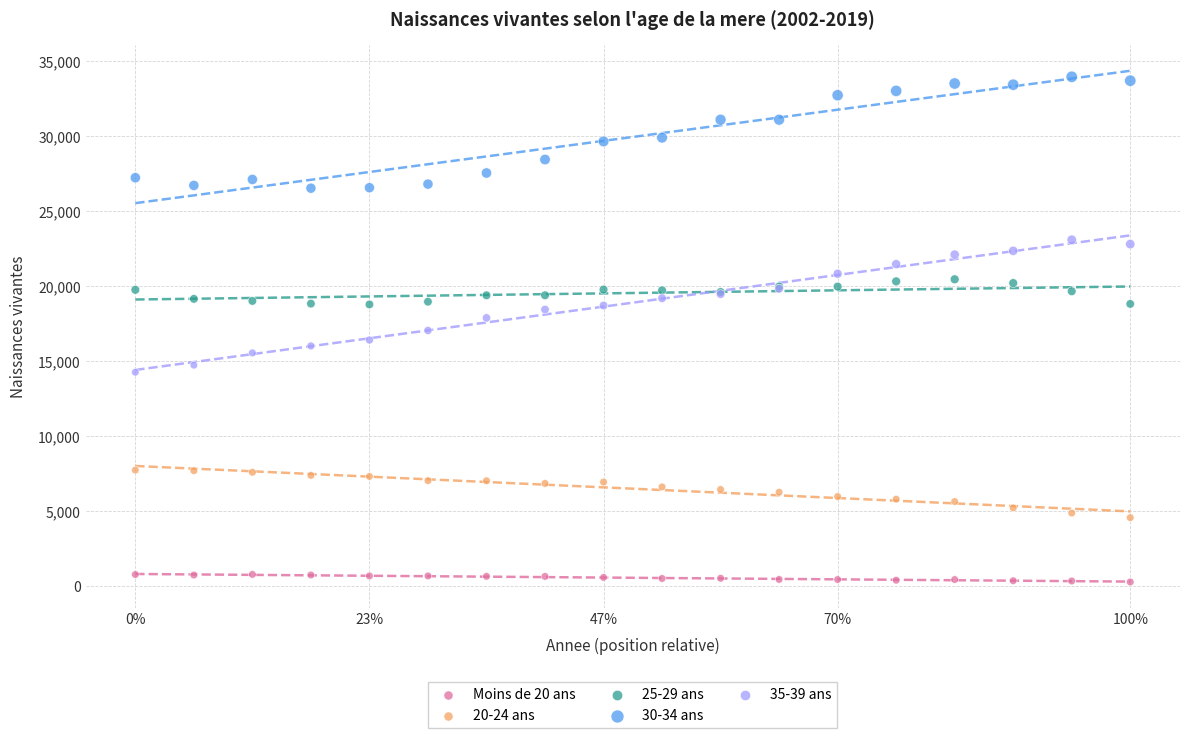

Which series reaches the minimum Y coordinate?

Moins de 20 ans